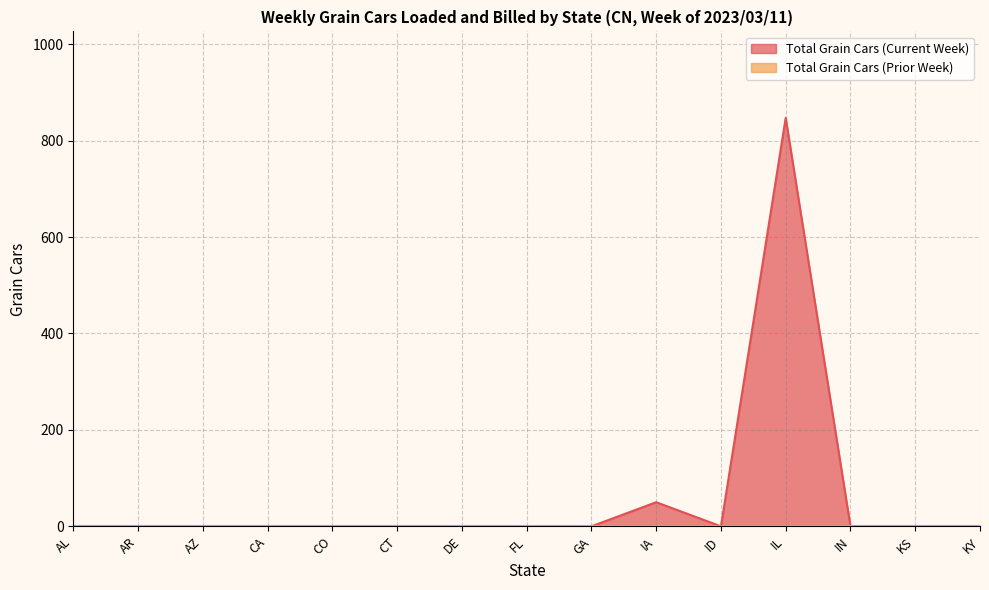

Reading right to left, what are all the values shown in this chart?

KY=0	KS=0	IN=0	IL=847	ID=0	IA=50	GA=0	FL=0	DE=0	CT=0	CO=0	CA=0	AZ=0	AR=0	AL=0